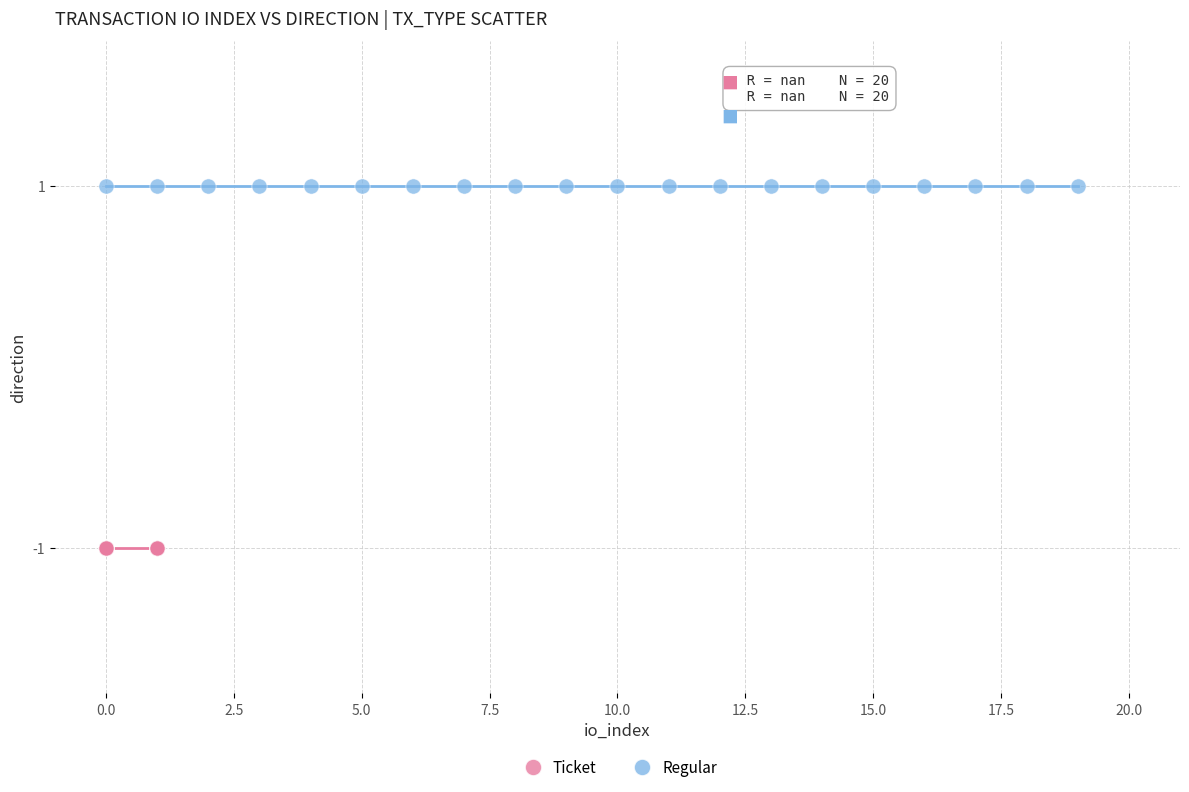

Which series reaches the maximum Y coordinate?

Regular